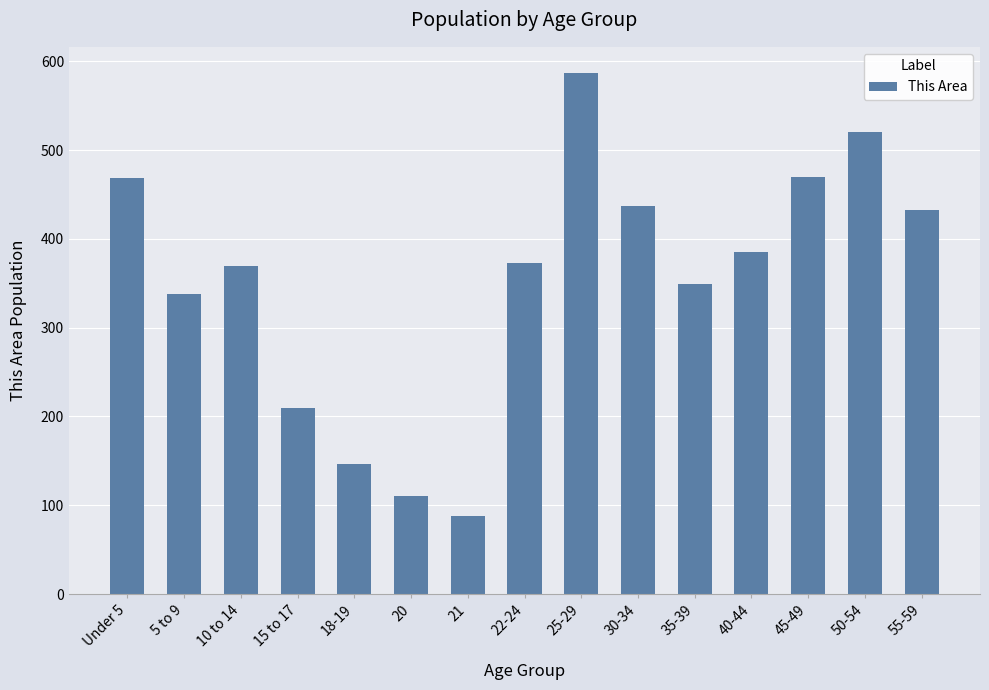

What is the difference between the second highest and second lowest values?

410